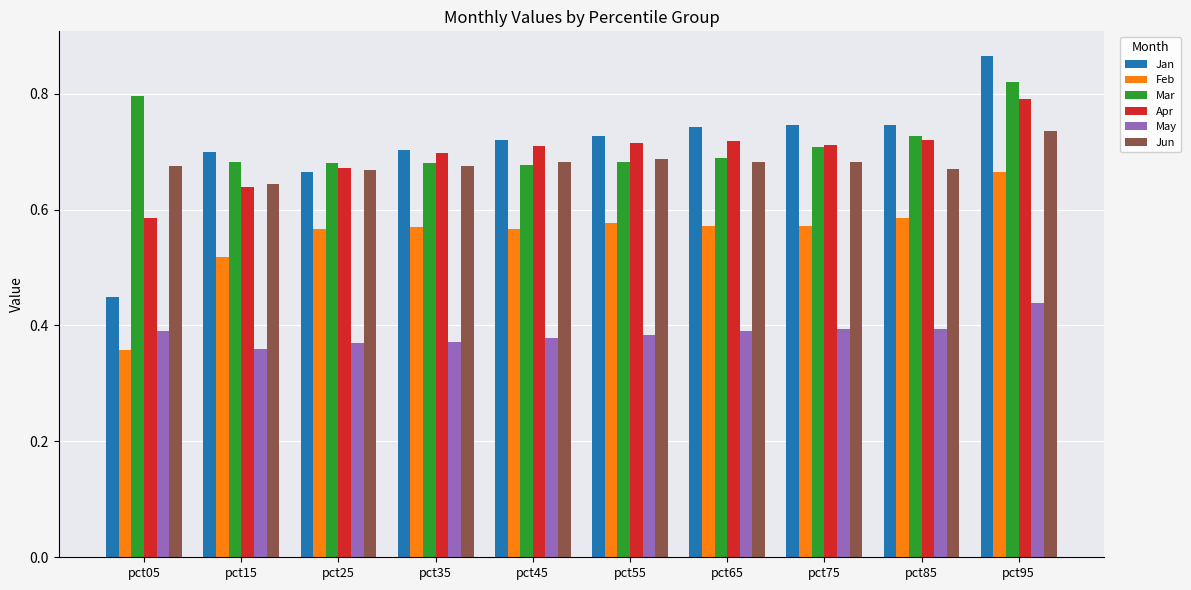

At which category is the sum across all series the highest?

pct95